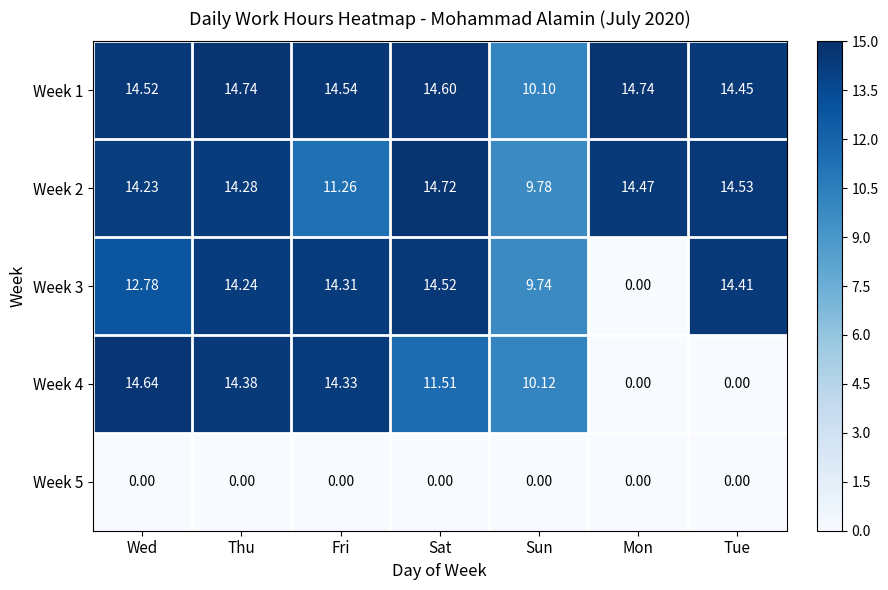

At which label does Week 1 first exceed 14?

Wed